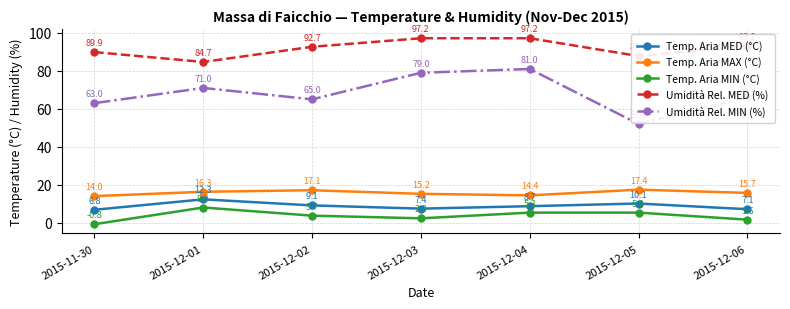

List the labels in order of Umidità Rel. MIN (%) value, largest first.

2015-12-04, 2015-12-03, 2015-12-01, 2015-12-06, 2015-12-02, 2015-11-30, 2015-12-05